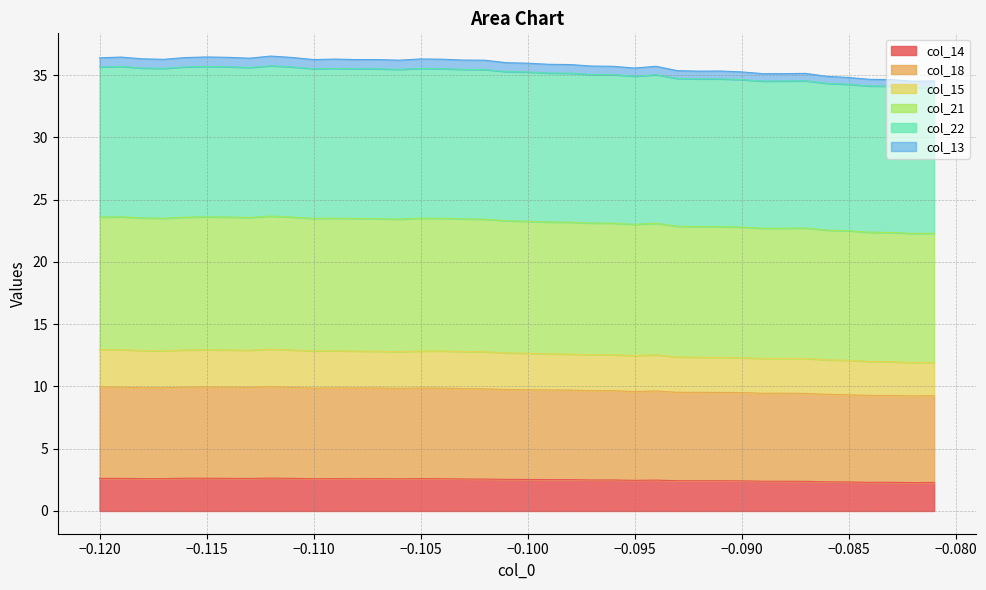

What is the minimum value for col_14?

2.3